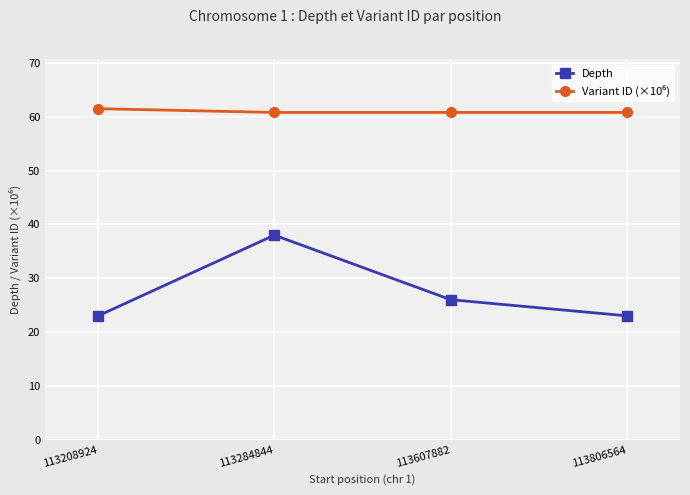

What is the difference between the highest and lowest values at 113284844?

22.8